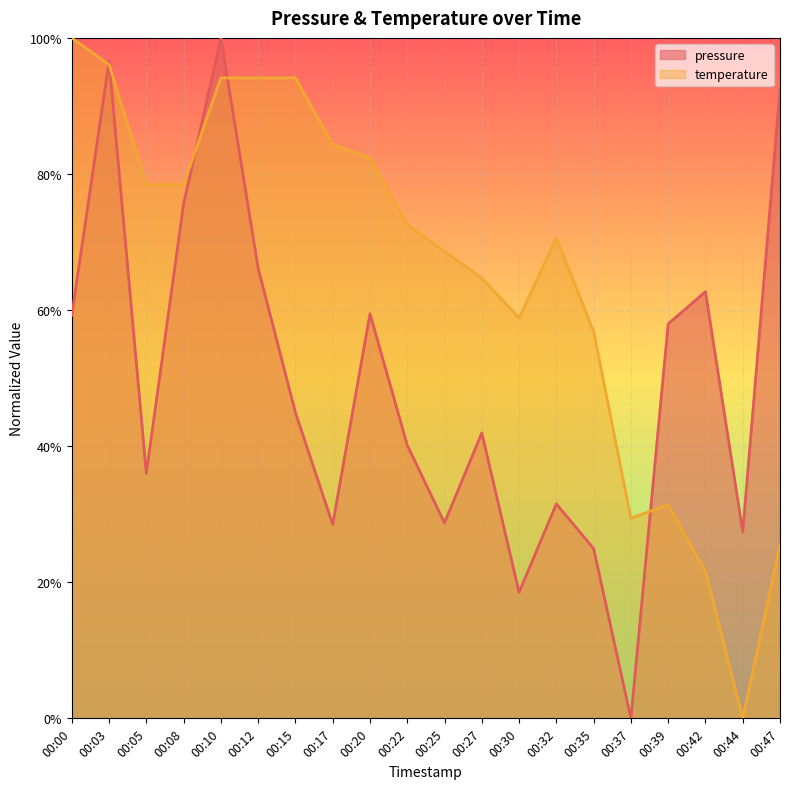

Where is the first local minimum for pressure?

00:05